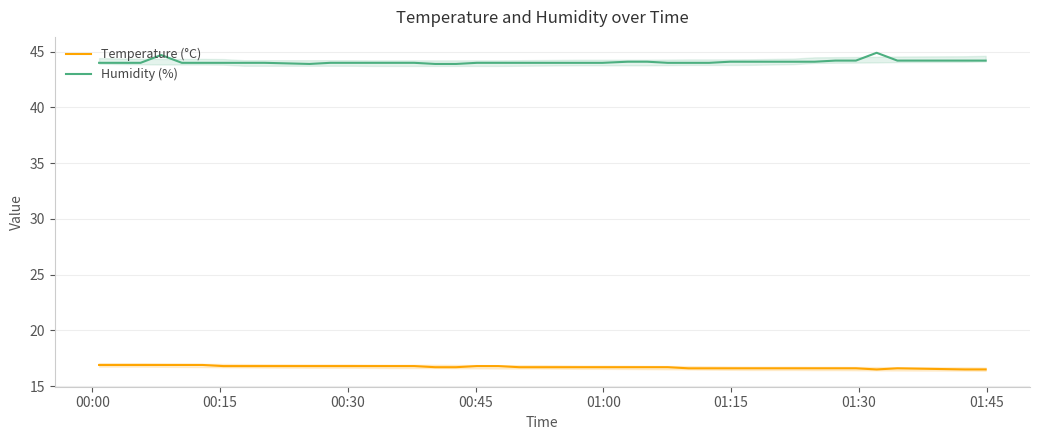

What is the difference between the maximum and minimum values in the Humidity (%) series?

1.0